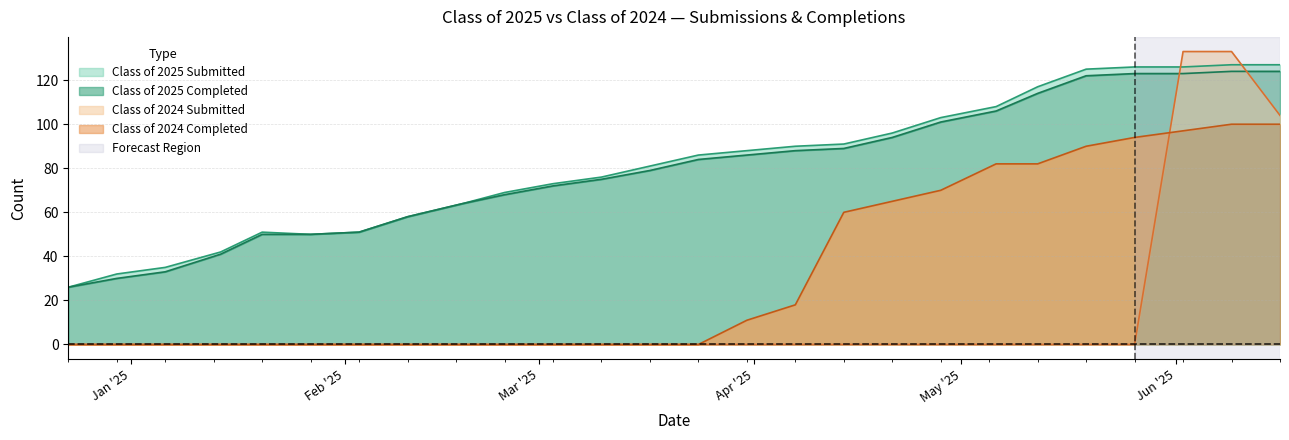

What is the difference between the maximum and minimum values in the Class of 2024 Submitted series?

133